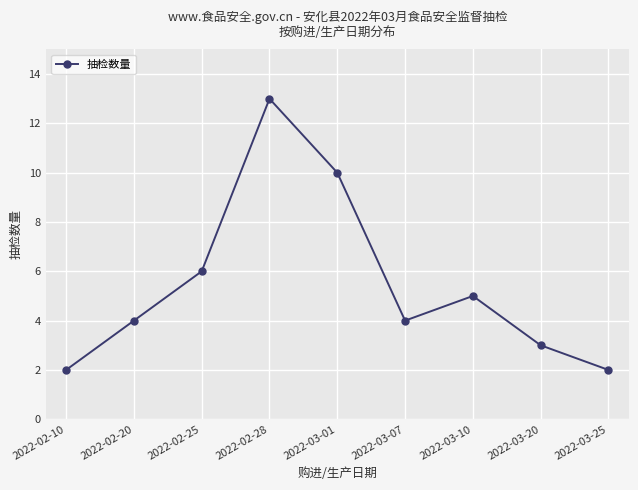

Between 2022-02-10 and 2022-02-20, which is larger?

2022-02-20